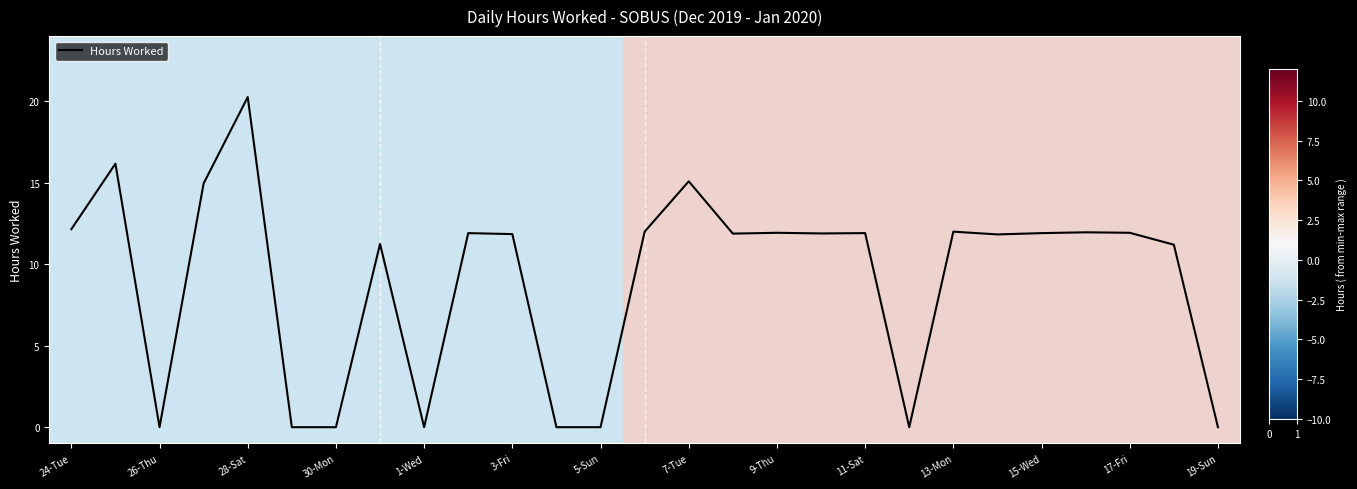

What is the maximum value shown in the chart?

20.3